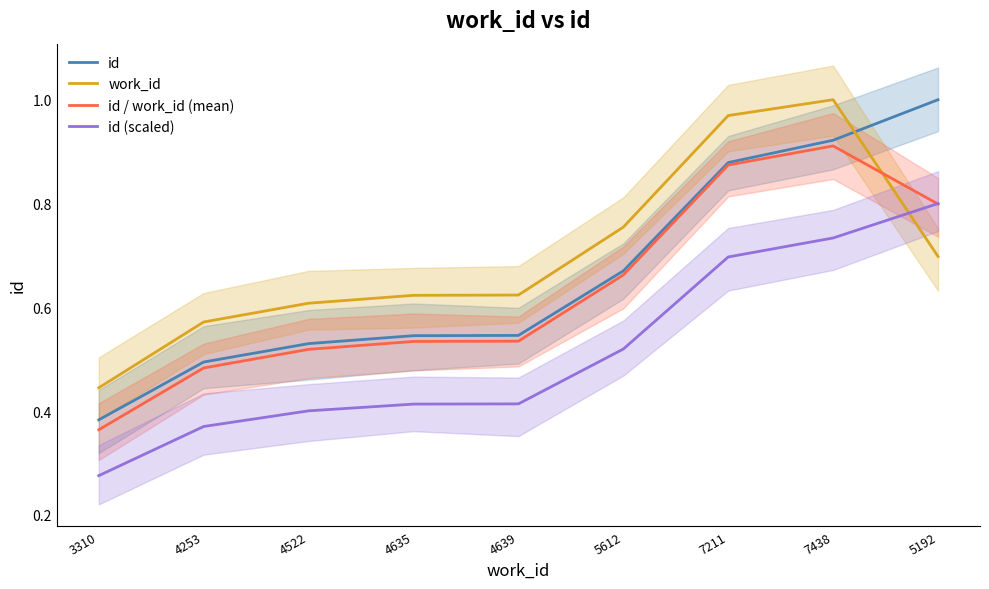

How many intersections are there between id (scaled) and id / work_id (mean)?

1